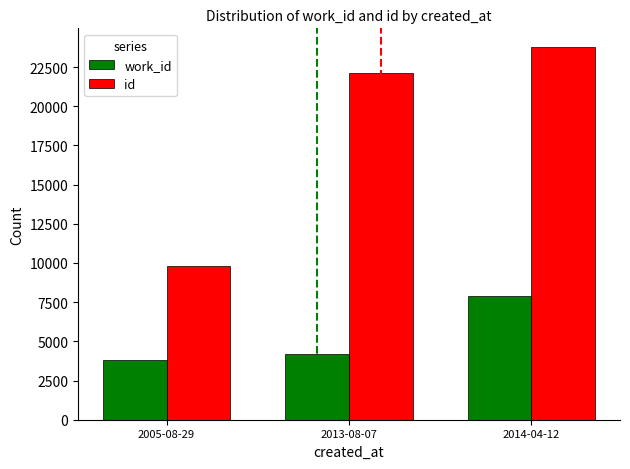

What is the spread (max minus min) of values at 2005-08-29?

6009